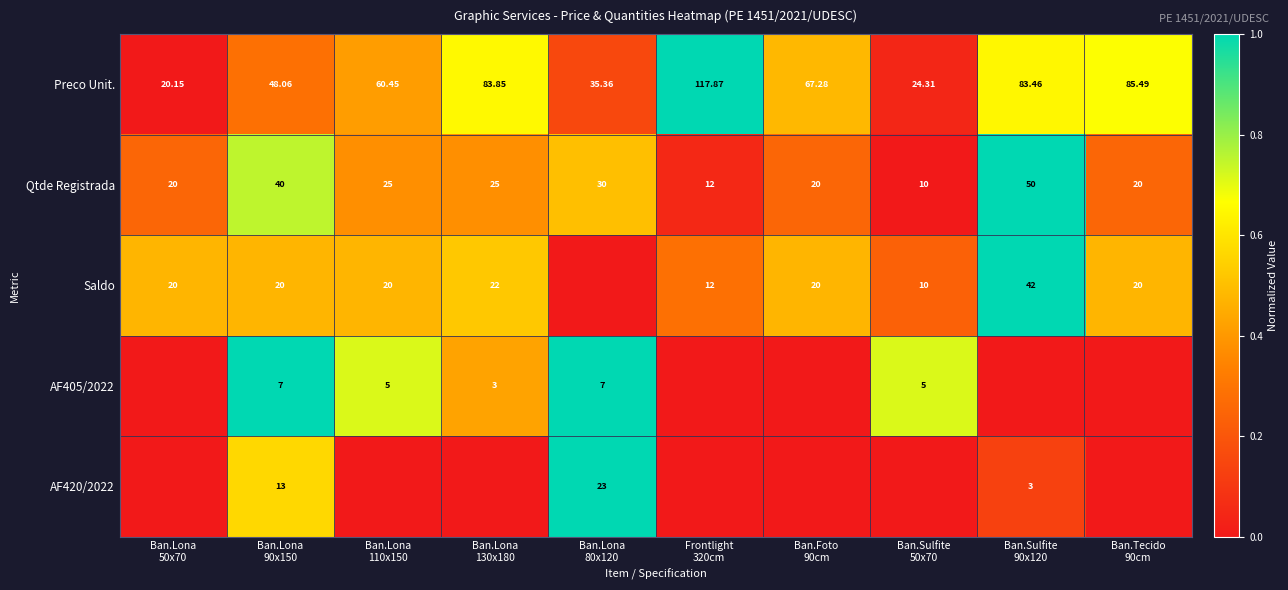

How many data points in Preco Unit. are less than 67?

5